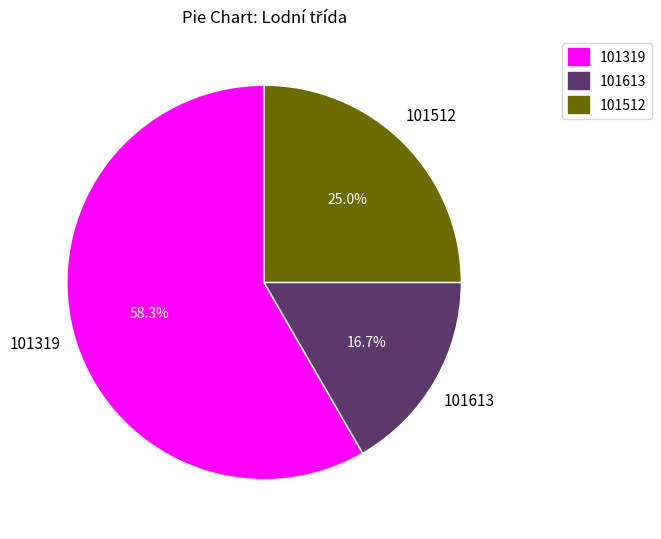

The 101613 slice represents 24% of the pie. True or false?

False